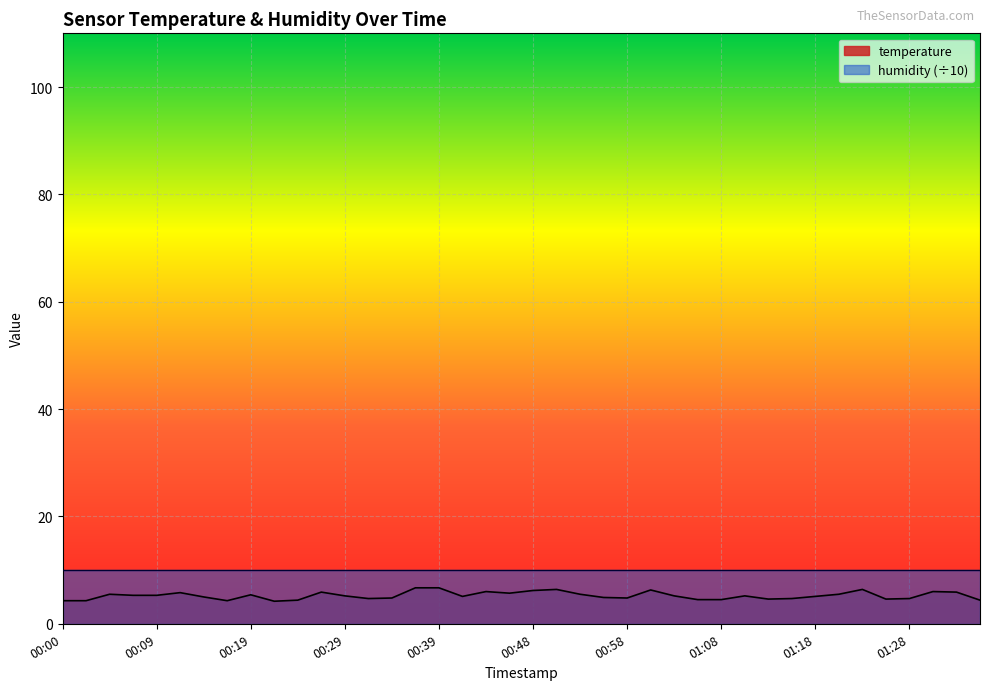

Where is the first local maximum?

00:04